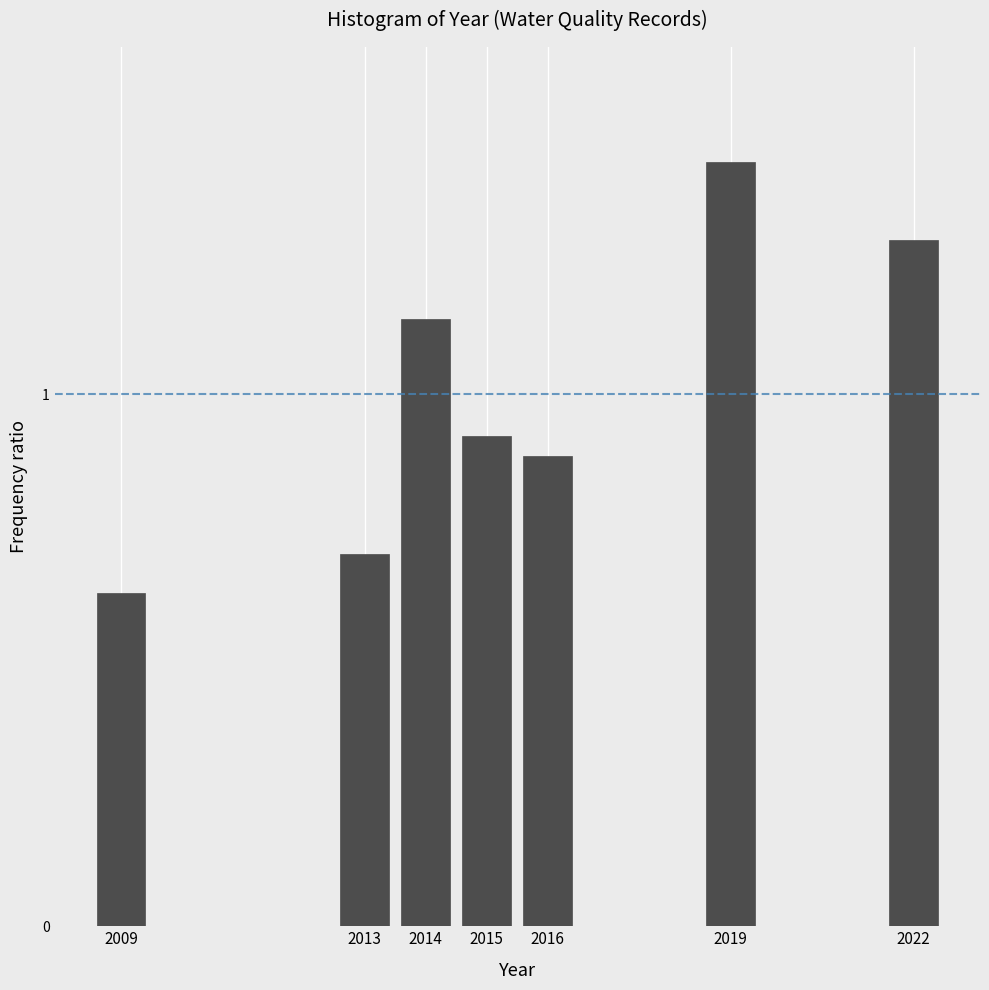

List the labels in order of value, largest first.

2019, 2022, 2014, 2015, 2016, 2013, 2009